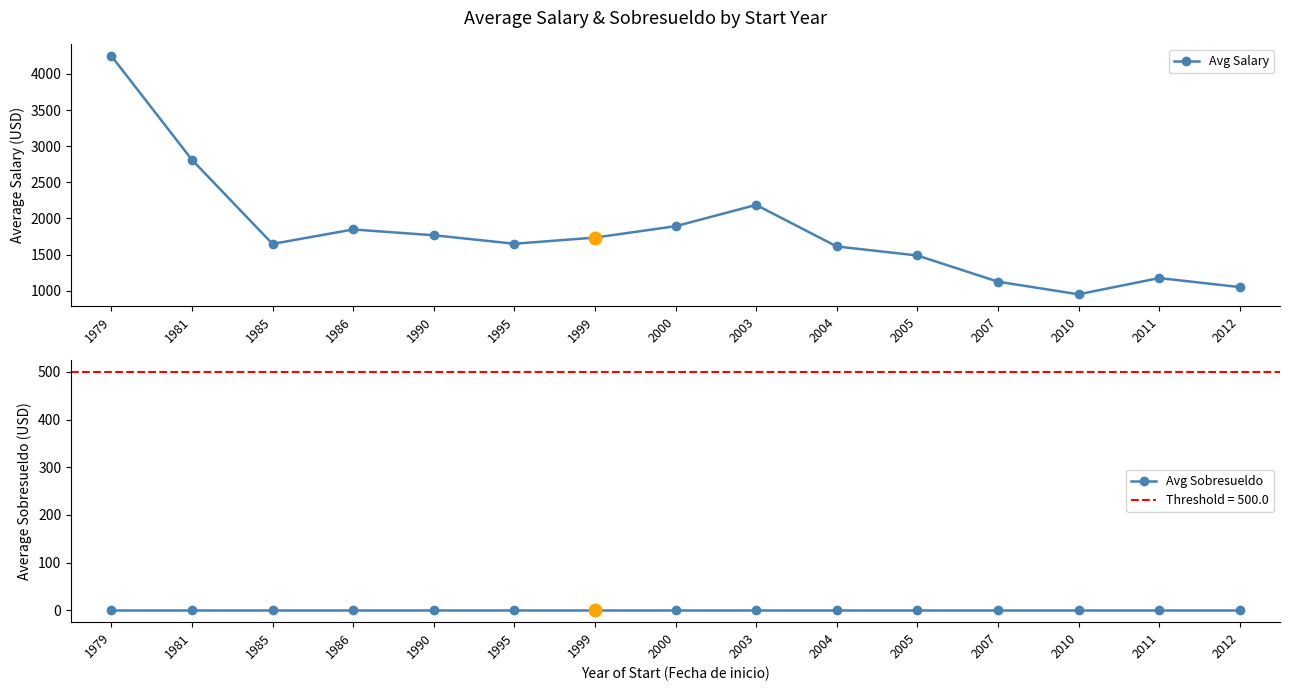

True or false: Avg Salary and Avg Sobresueldo intersect in this chart.

False